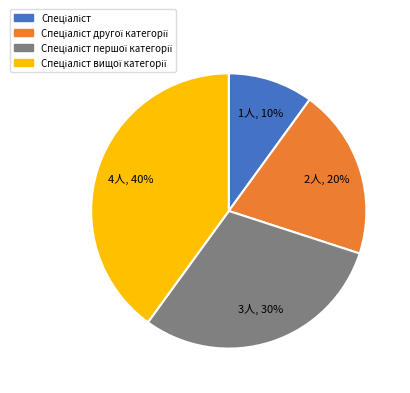

To the nearest percent, what is the difference between the largest and smallest slice percentages?

30%